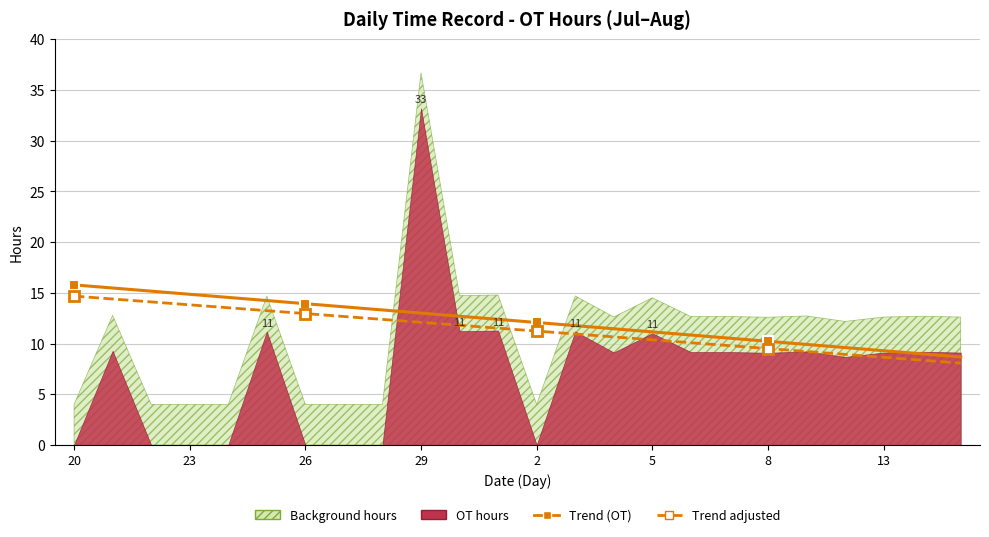

Read the Trend (OT) value at 2.

12.1